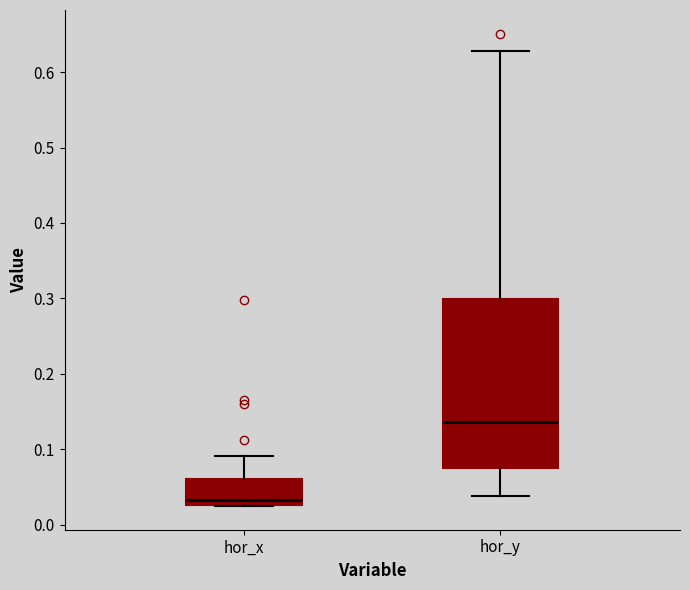

Reading left to right, transcribe this box plot: for each box, give where its median line is, the range the box spans, and where its two whiskers end, as read against the y-axis. The values are not printed on the chart, so give them approximately, as read against the axis.

hor_x: median 0.03 (just above the box's lower edge), box 0.03 to 0.06, whiskers 0.02 to 0.09
hor_y: median 0.14, box 0.07 to 0.30, whiskers 0.04 to 0.63